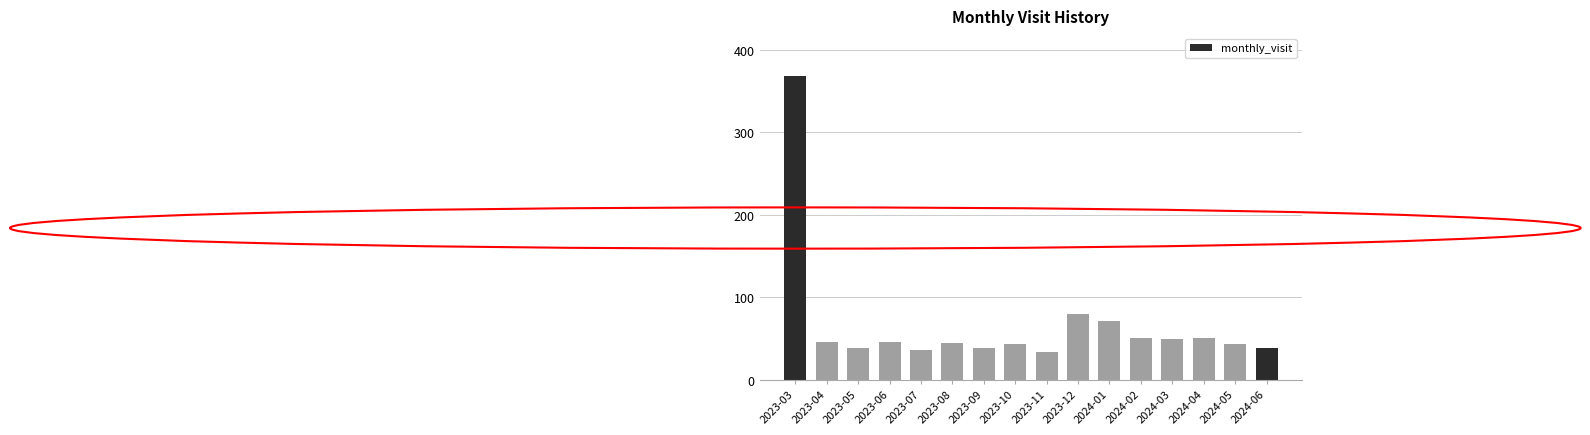

What is the label of the 12th bar from the left?

2024-02